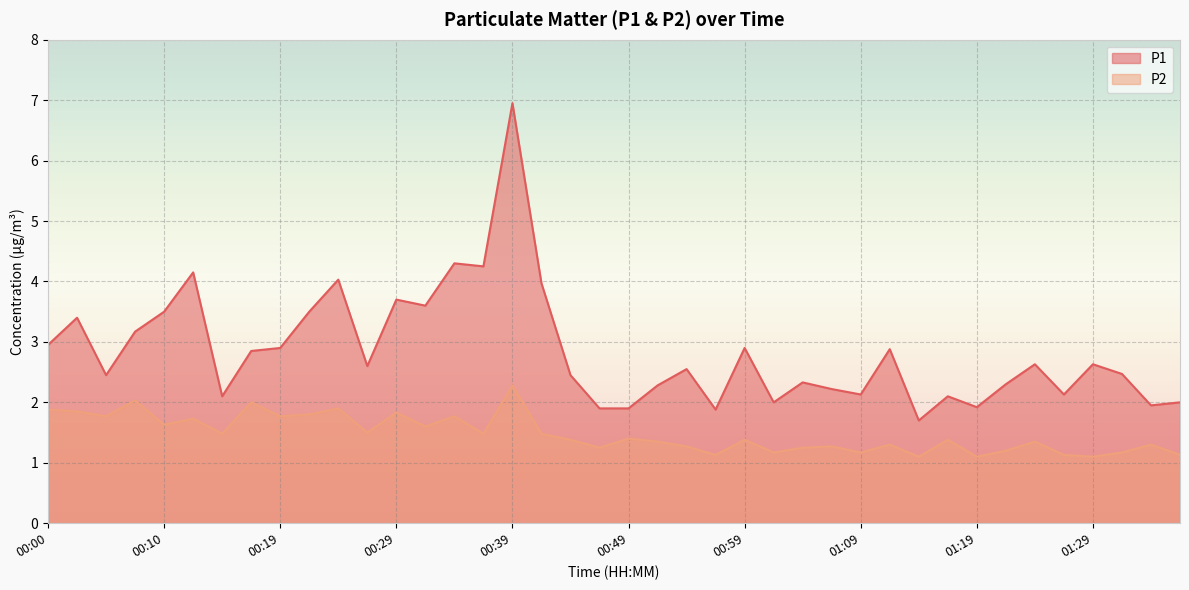

Rank the series by their average value, from highest to lowest.

P1, P2